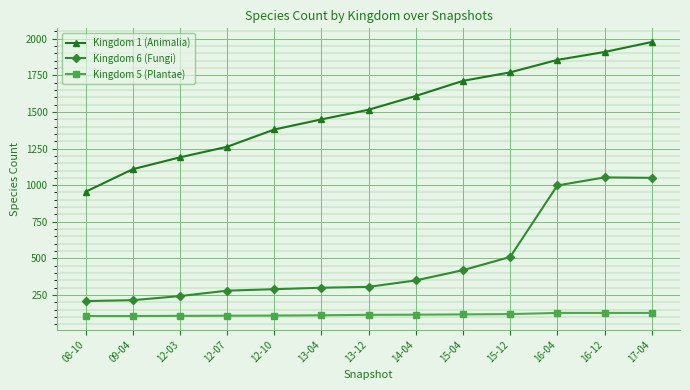

What is the spread (max minus min) of values at 14-04?

1493